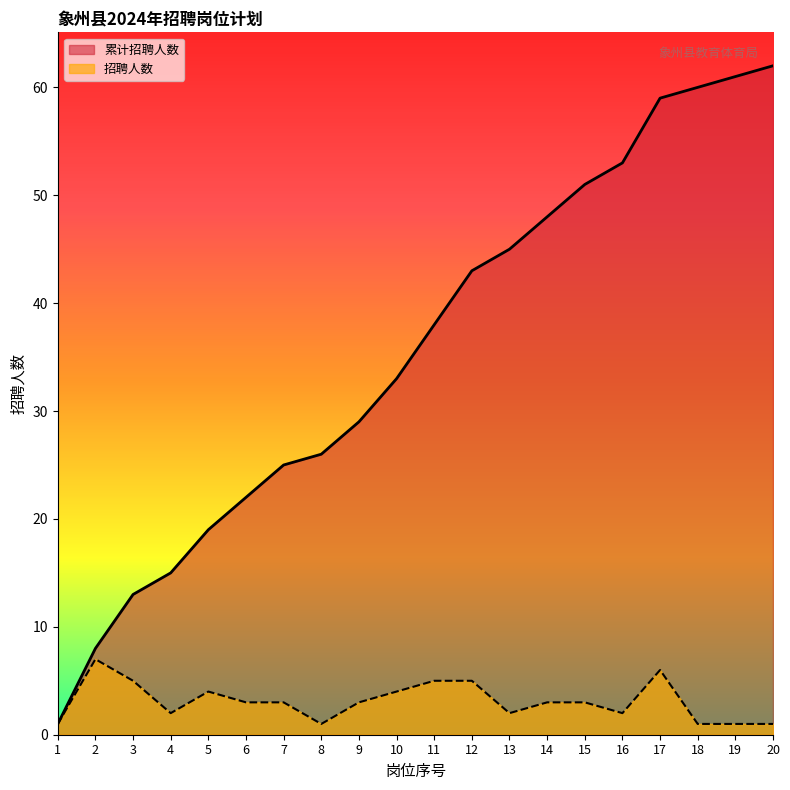

Which series has the largest range (max minus min)?

累计招聘人数